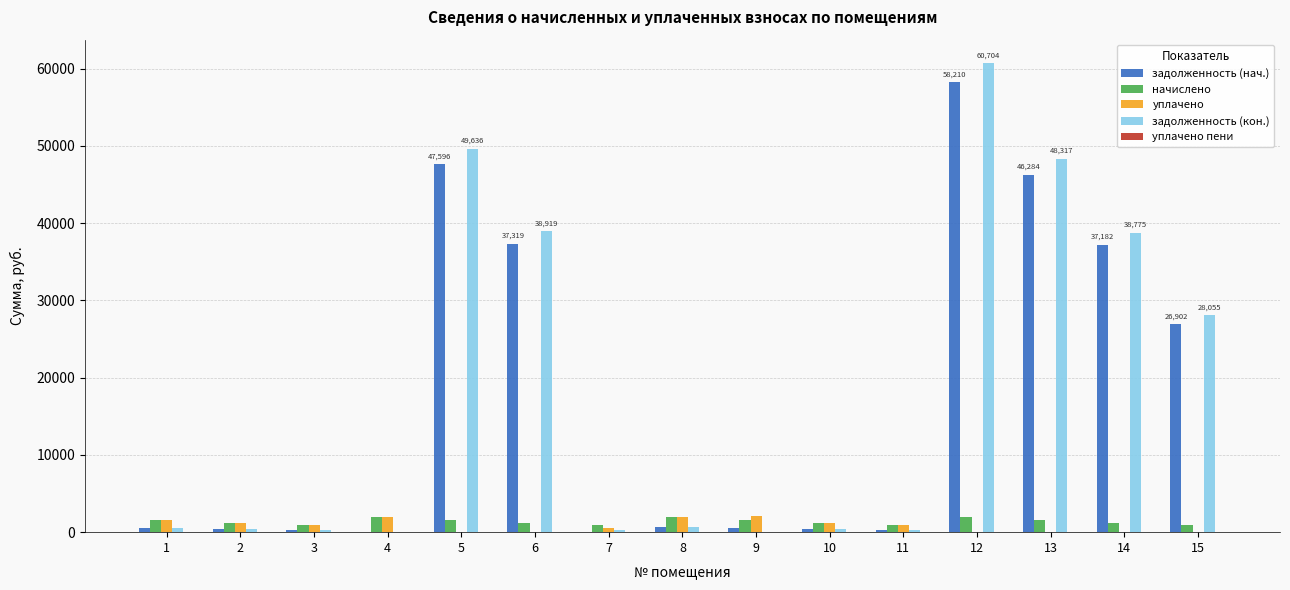

At which category is the sum across all series the highest?

12